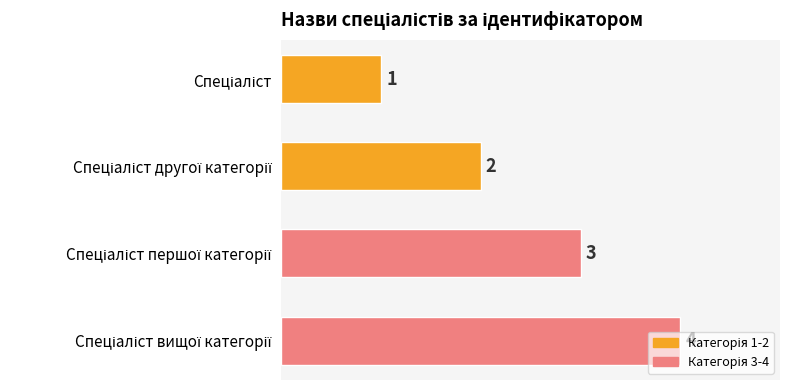

What is the value of the 4th bar from the top?

4